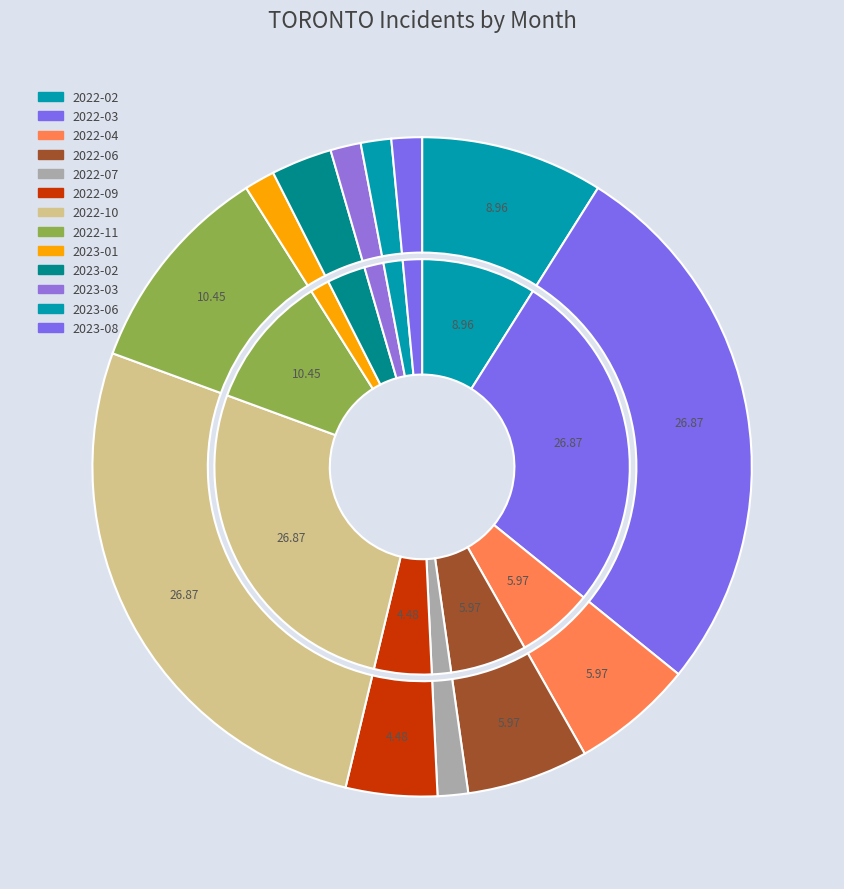

Rank the categories by value from lowest to highest.

2022-07, 2023-01, 2023-03, 2023-06, 2023-08, 2023-02, 2022-09, 2022-04, 2022-06, 2022-02, 2022-11, 2022-03, 2022-10